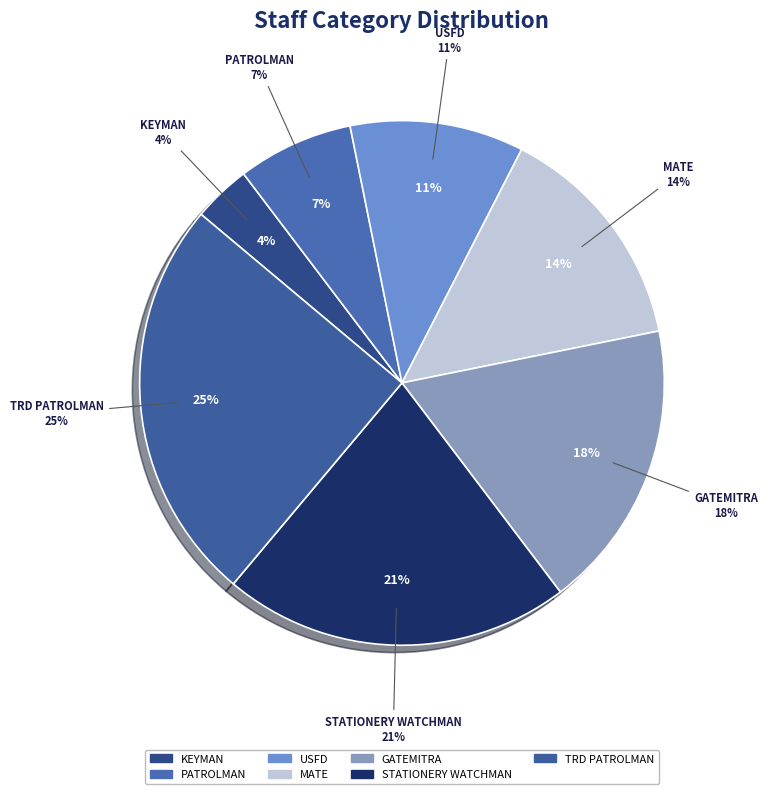

True or false: USFD accounts for 11% of the total.

True